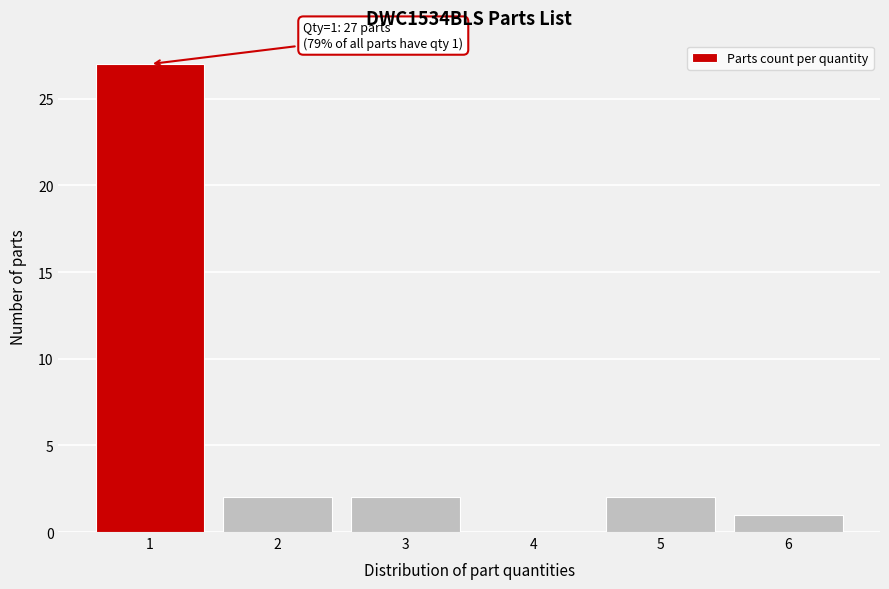

Which range on the x-axis has the tallest bar?

0.5 to 1.5